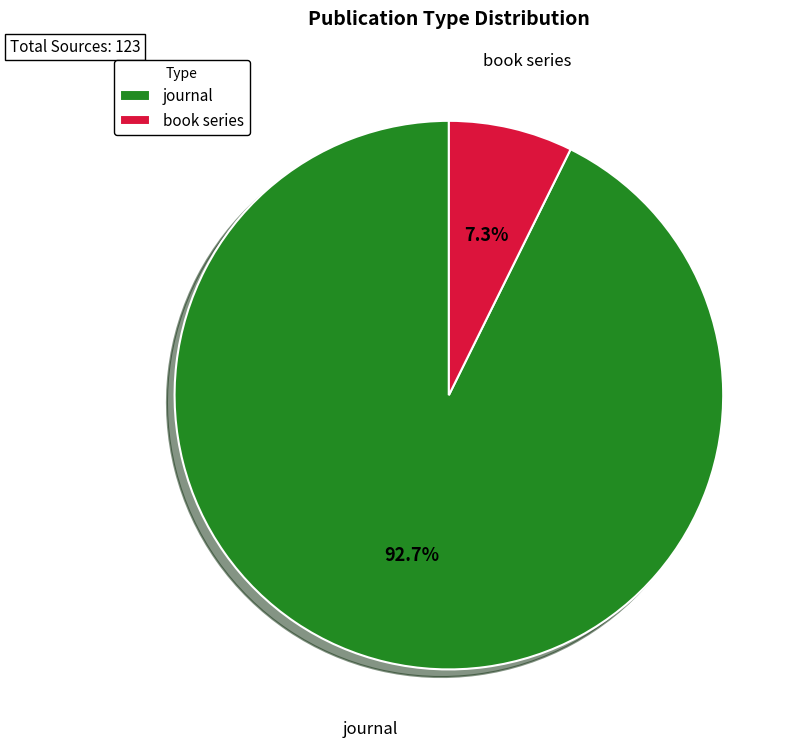

To the nearest percent, what is the combined percentage of journal and book series?

100%